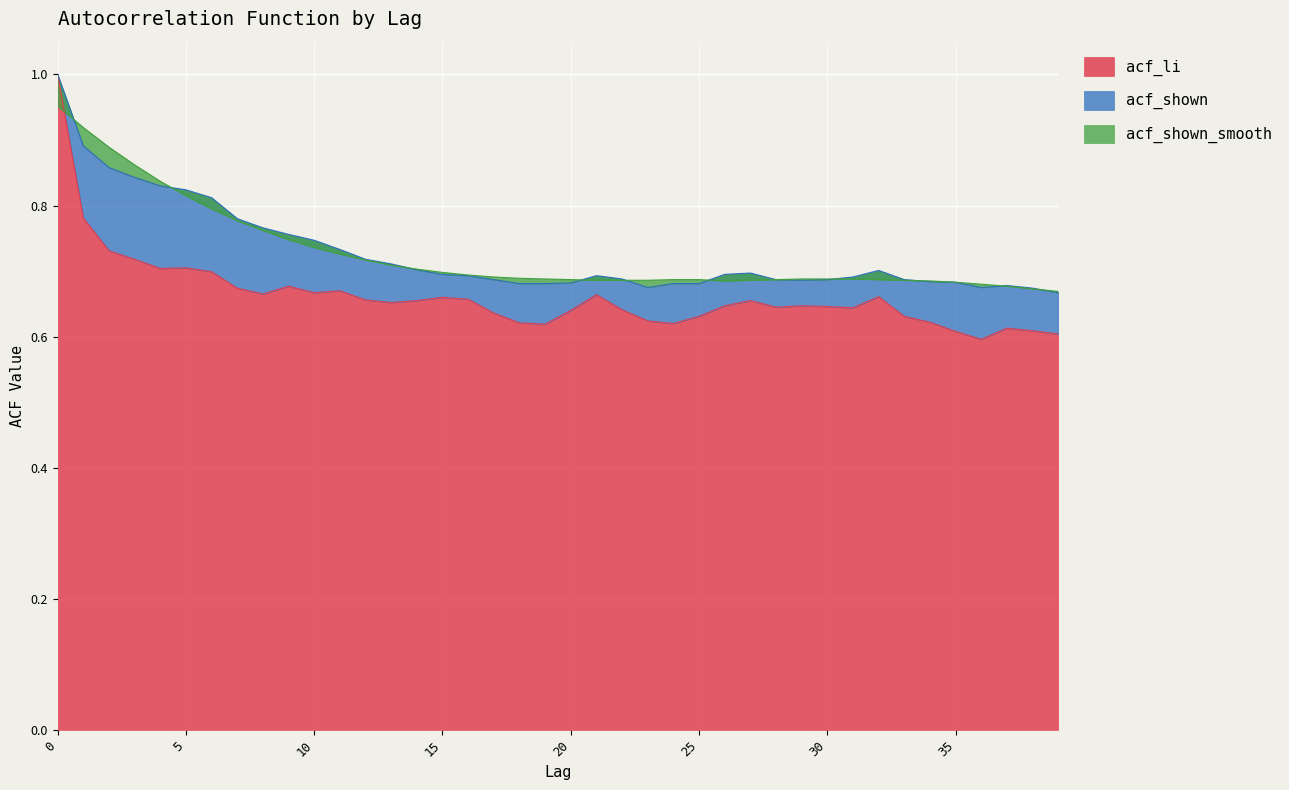

How many acf_shown values are between 0 and 1?

40